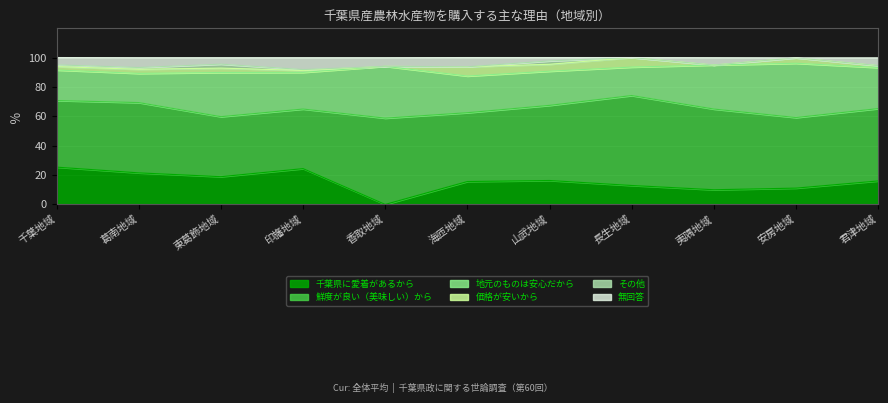

List the labels in order of 鮮度が良い（美味しい）から value, smallest first.

印旛地域, 東葛飾地域, 千葉地域, 海匝地域, 葛南地域, 安房地域, 君津地域, 山武地域, 夷隅地域, 香取地域, 長生地域